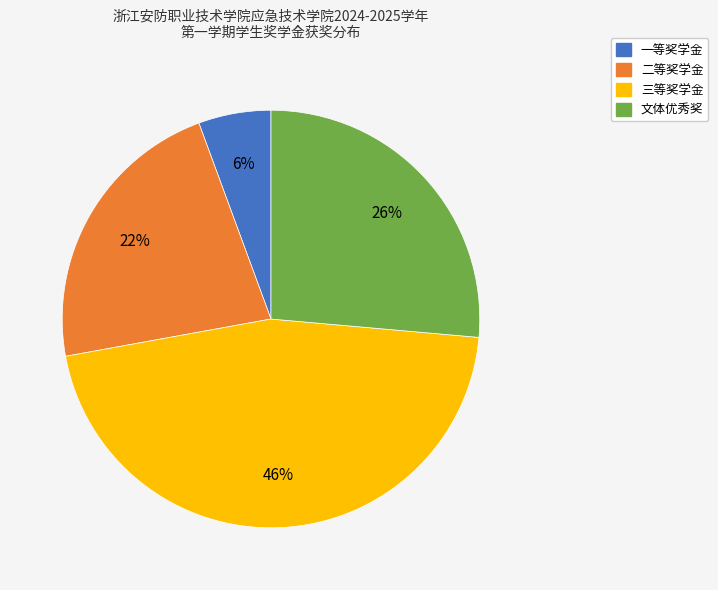

Do 二等奖学金 and 一等奖学金 together represent more than half of the pie?

No